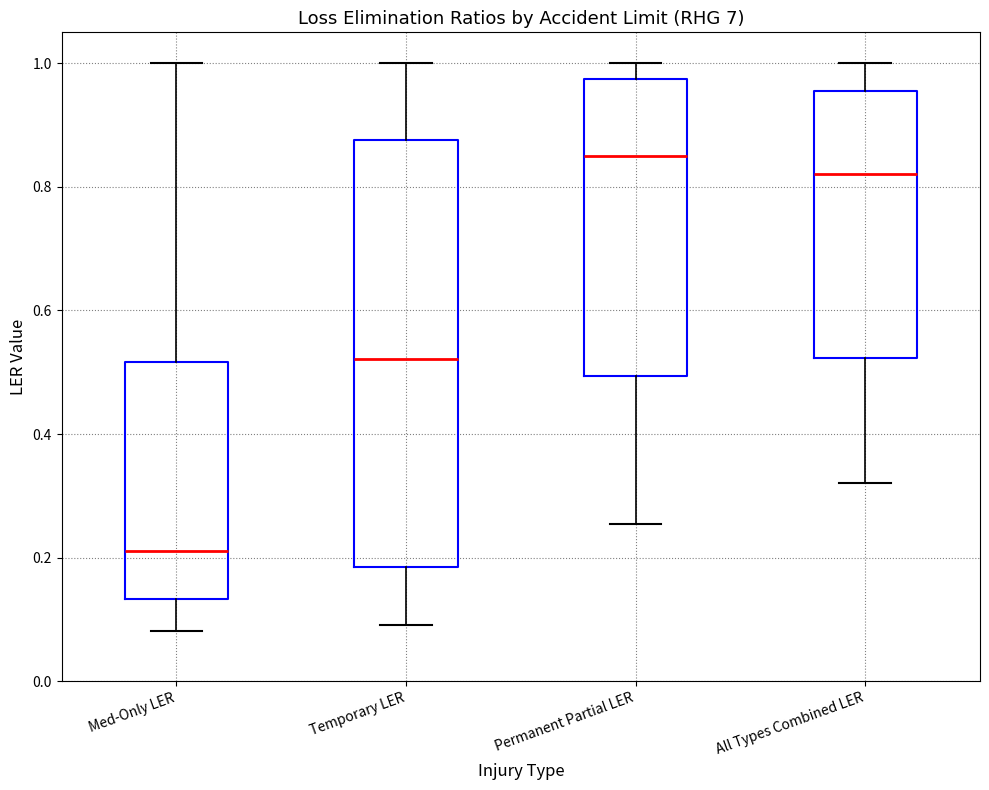

Which box is the tallest, from its lower edge to its upper edge?

Temporary LER